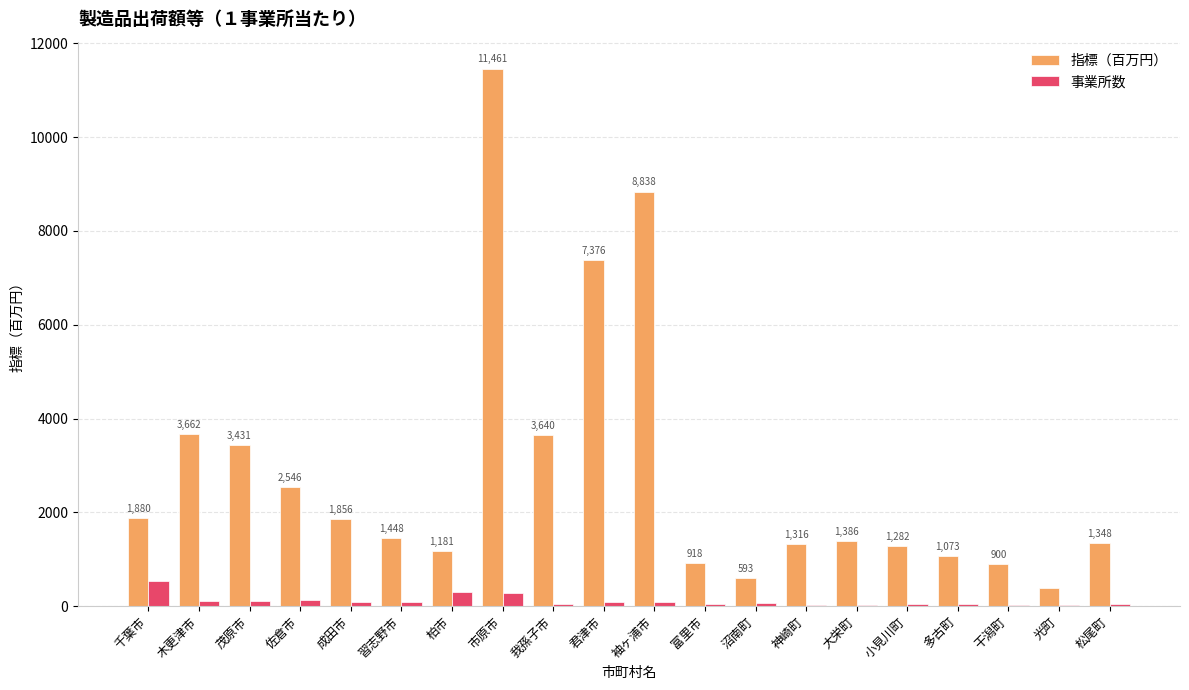

What is the sum of all 指標（百万円） values?

56515